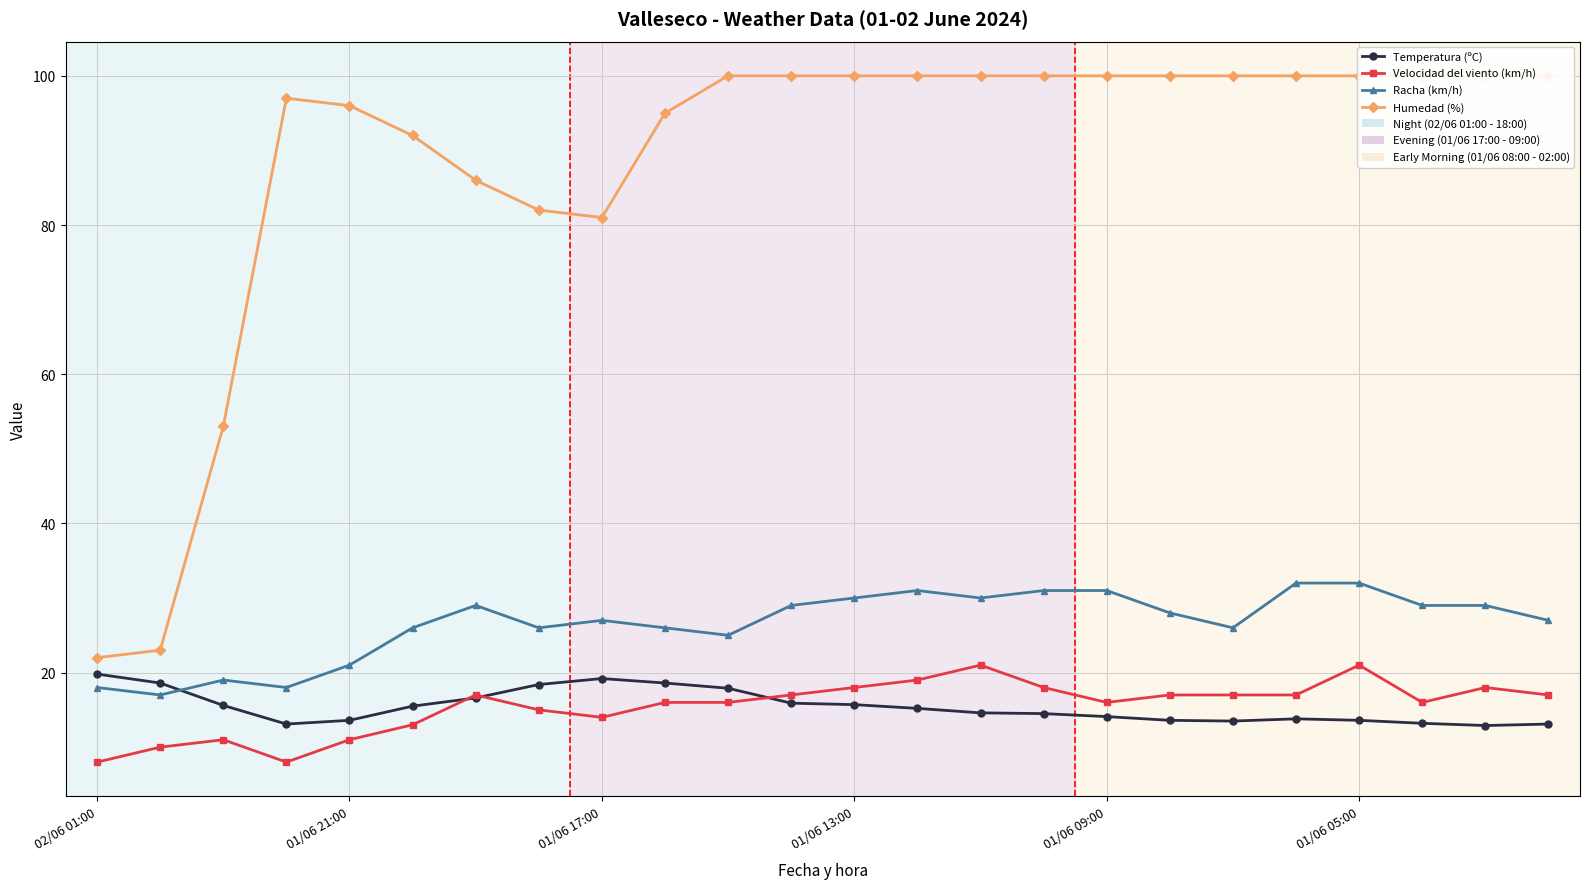

True or false: Racha (km/h) and Velocidad del viento (km/h) intersect in this chart.

False